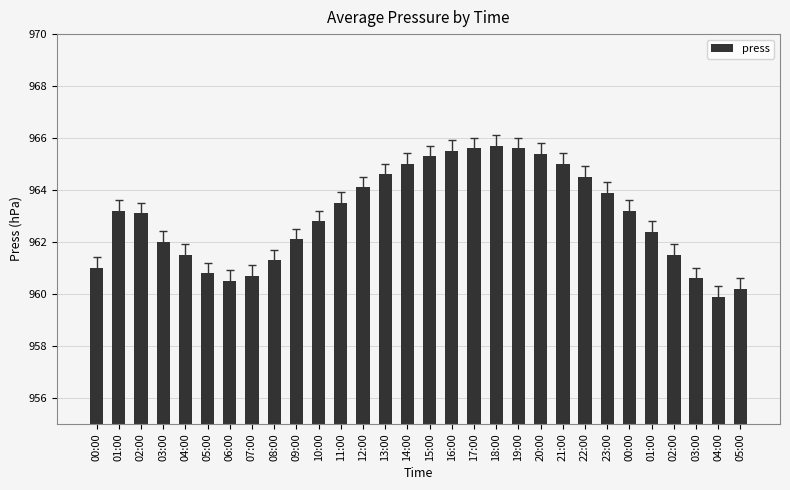

Reading left to right, list all the values displayed in this chart.

961.0	963.2	963.1	962.0	961.5	960.8	960.5	960.7	961.3	962.1	962.8	963.5	964.1	964.6	965.0	965.3	965.5	965.6	965.7	965.6	965.4	965.0	964.5	963.9	963.2	962.4	961.5	960.6	959.9	960.2